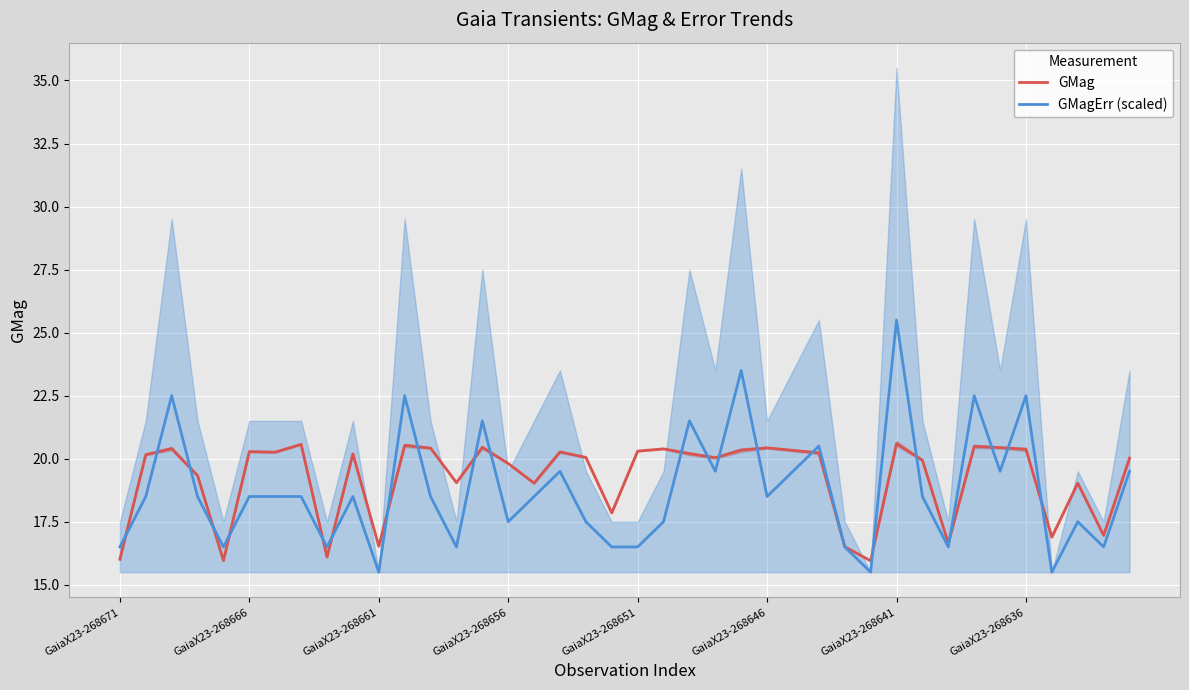

At which label does GMagErr (scaled) reach its peak?

GaiaX23-268641